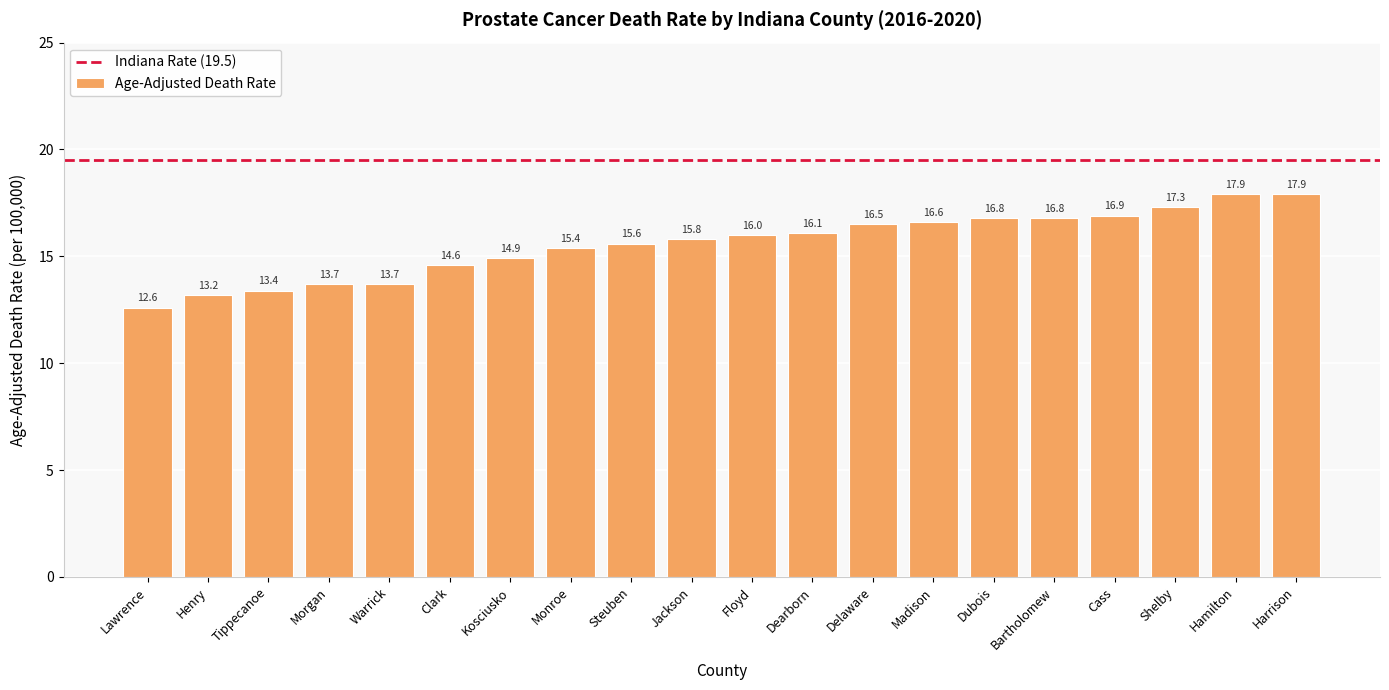

Where is the data nearest to the value 15?

Kosciusko